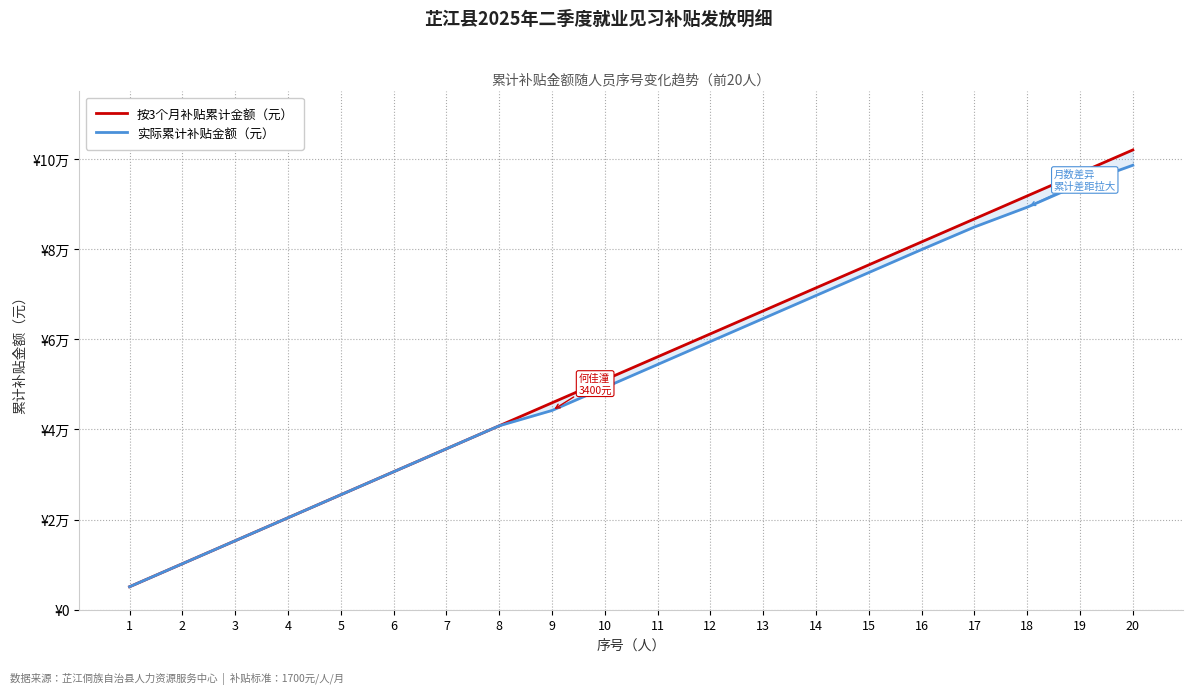

What is the sum of all 按3个月补贴累计金额（元） values?

1071000